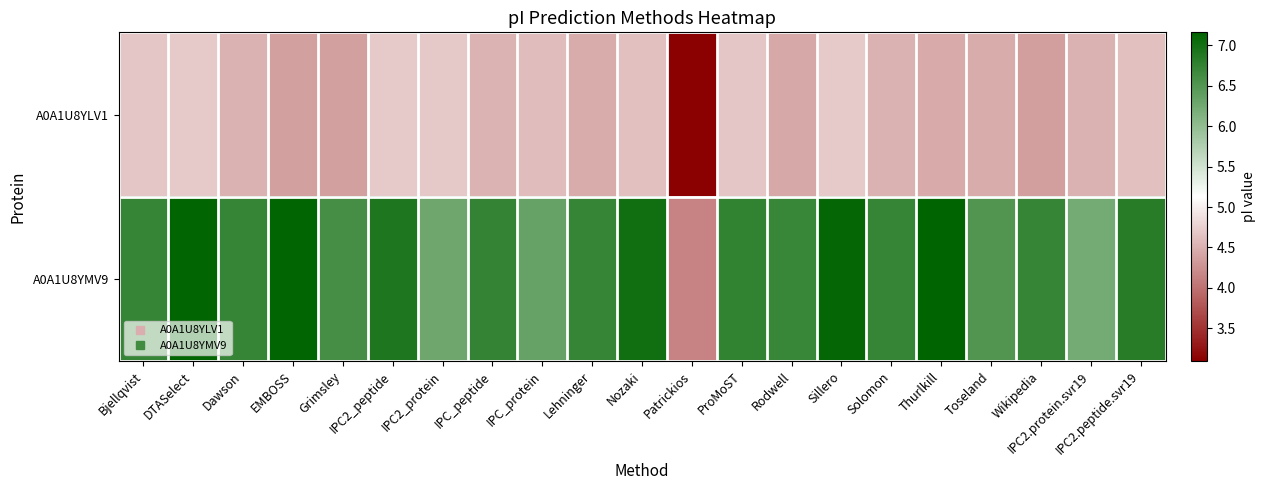

At how many categories does at least one series exceed 6?

20